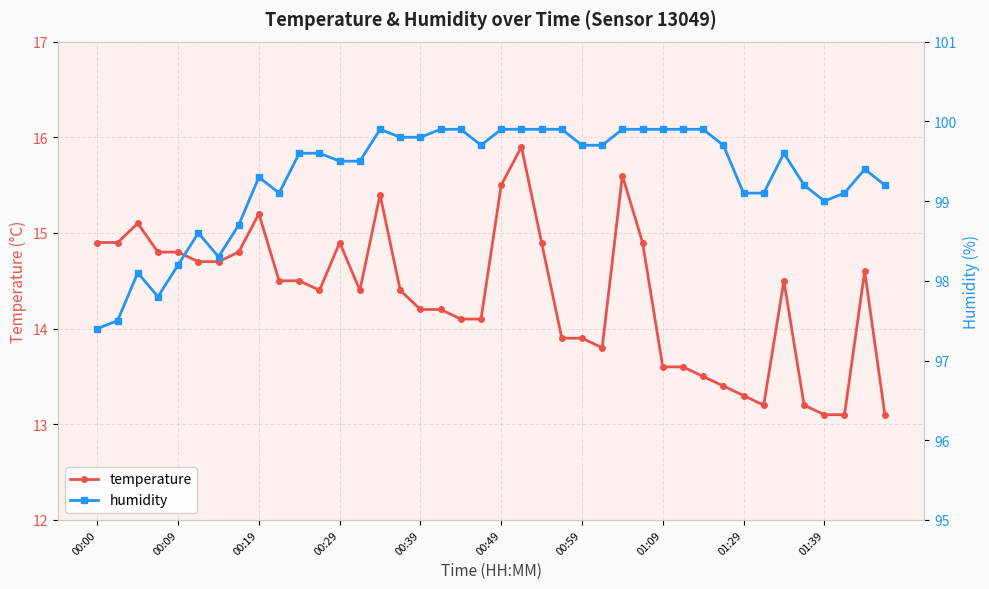

Reading left to right, list all the values displayed in this chart.

temperature: 14.9	14.9	15.1	14.8	14.8	14.7	14.7	14.8	15.2	14.5	14.5	14.4	14.9	14.4	15.4	14.4	14.2	14.2	14.1	14.1	15.5	15.9	14.9	13.9	13.9	13.8	15.6	14.9	13.6	13.6	13.5	13.4	13.3	13.2	14.5	13.2	13.1	13.1	14.6	13.1
humidity: 97.4	97.5	98.1	97.8	98.2	98.6	98.3	98.7	99.3	99.1	99.6	99.6	99.5	99.5	99.9	99.8	99.8	99.9	99.9	99.7	99.9	99.9	99.9	99.9	99.7	99.7	99.9	99.9	99.9	99.9	99.9	99.7	99.1	99.1	99.6	99.2	99.0	99.1	99.4	99.2